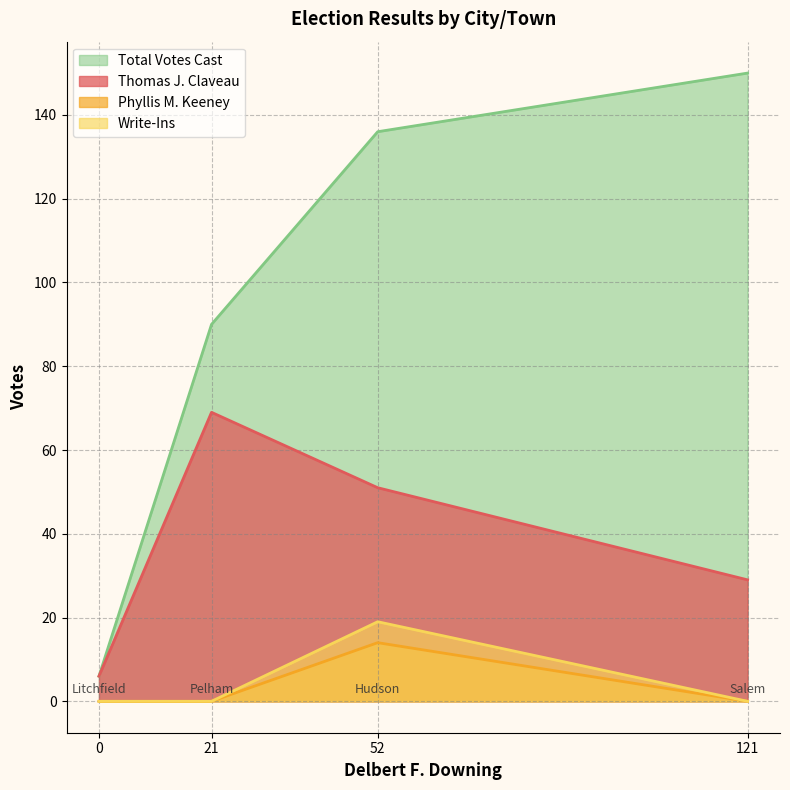

At Litchfield, list the series in order from largest to smallest.

Thomas J. Claveau, Total Votes Cast, Phyllis M. Keeney, Write-Ins